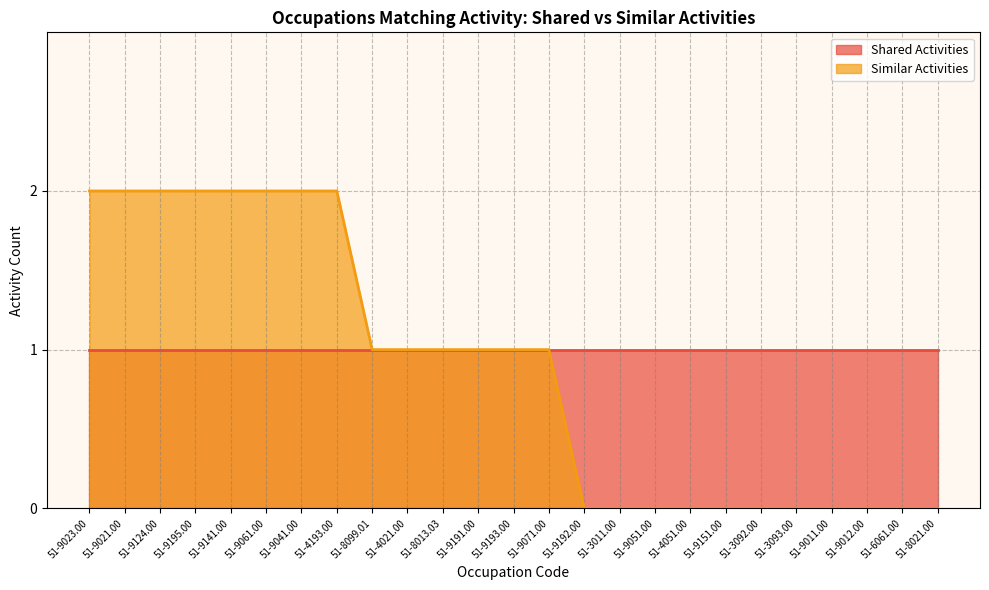

Where is the data nearest to the value 1?

51-8099.01